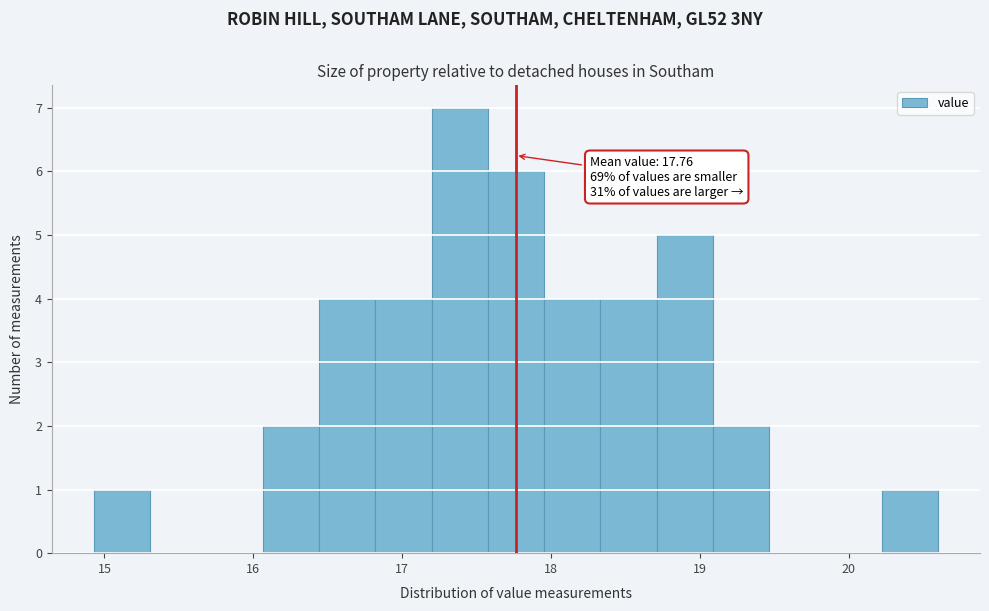

Around what value on the x-axis is the tallest bar? Give the approximate position of its centre, as read against the axis.

17.4